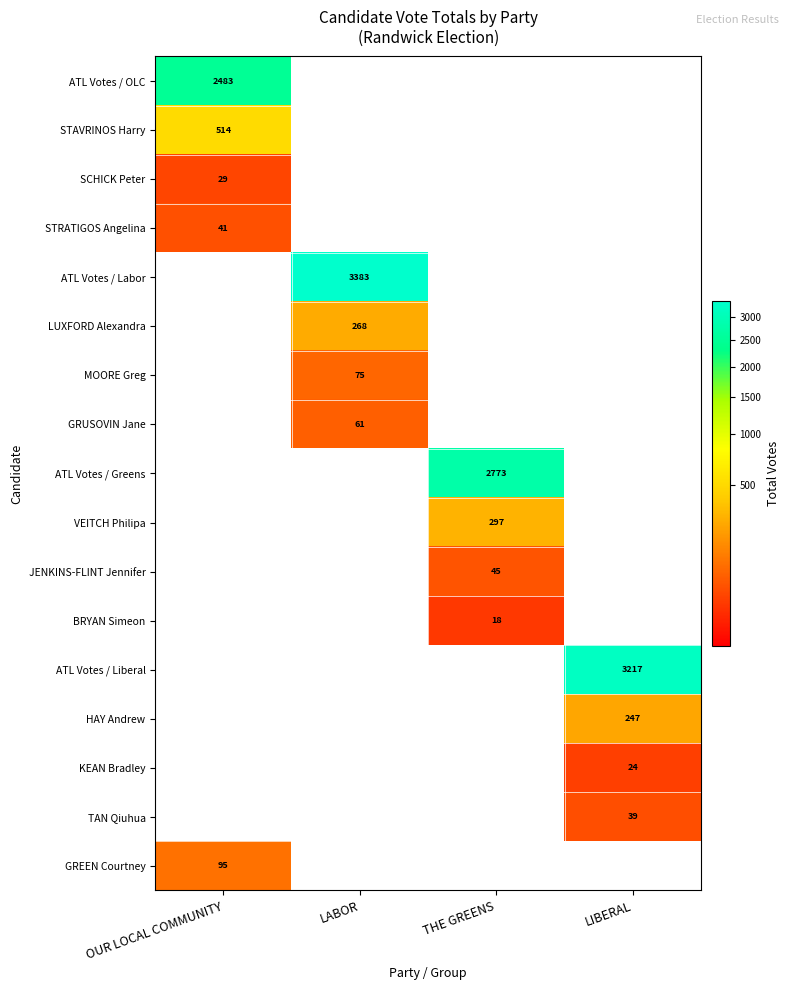

The value of ATL Votes / Greens at THE GREENS is 1073. True or false?

False